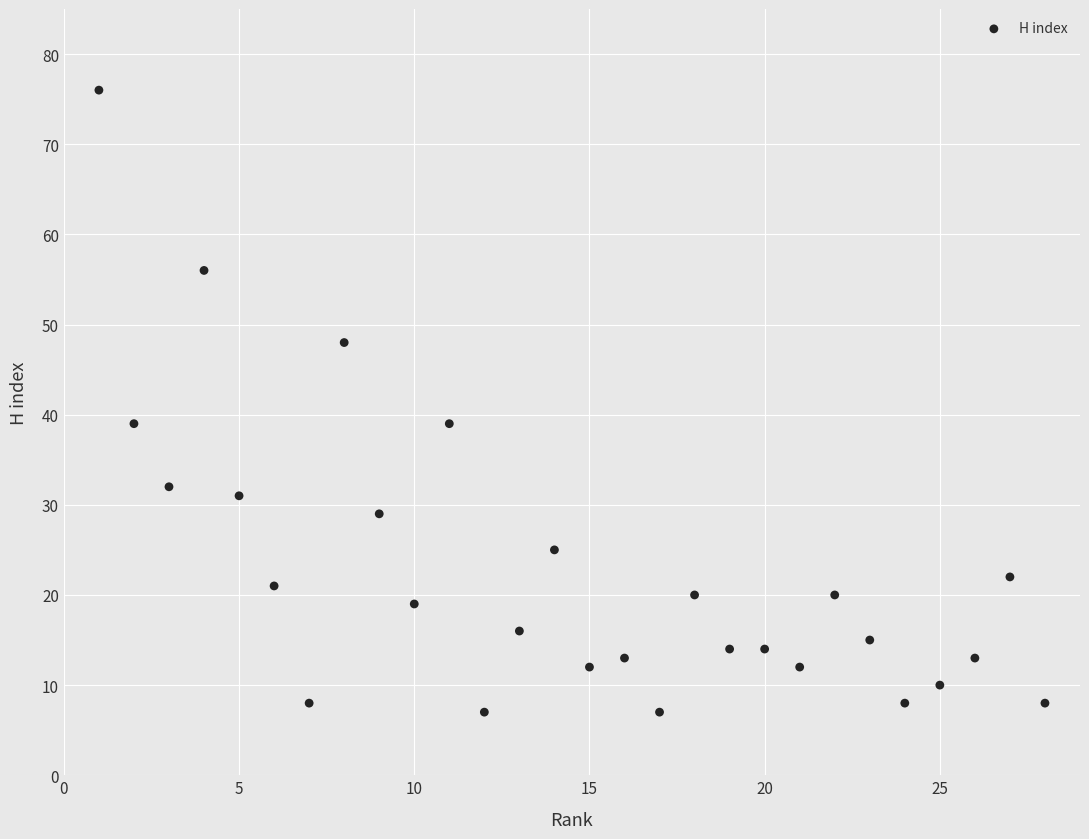

What is the range of X values (max minus min)?

27